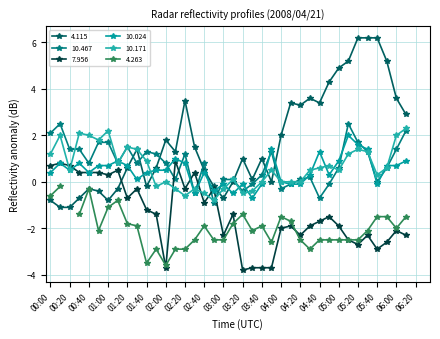

What is the total value across all series at 02:20?

4.6